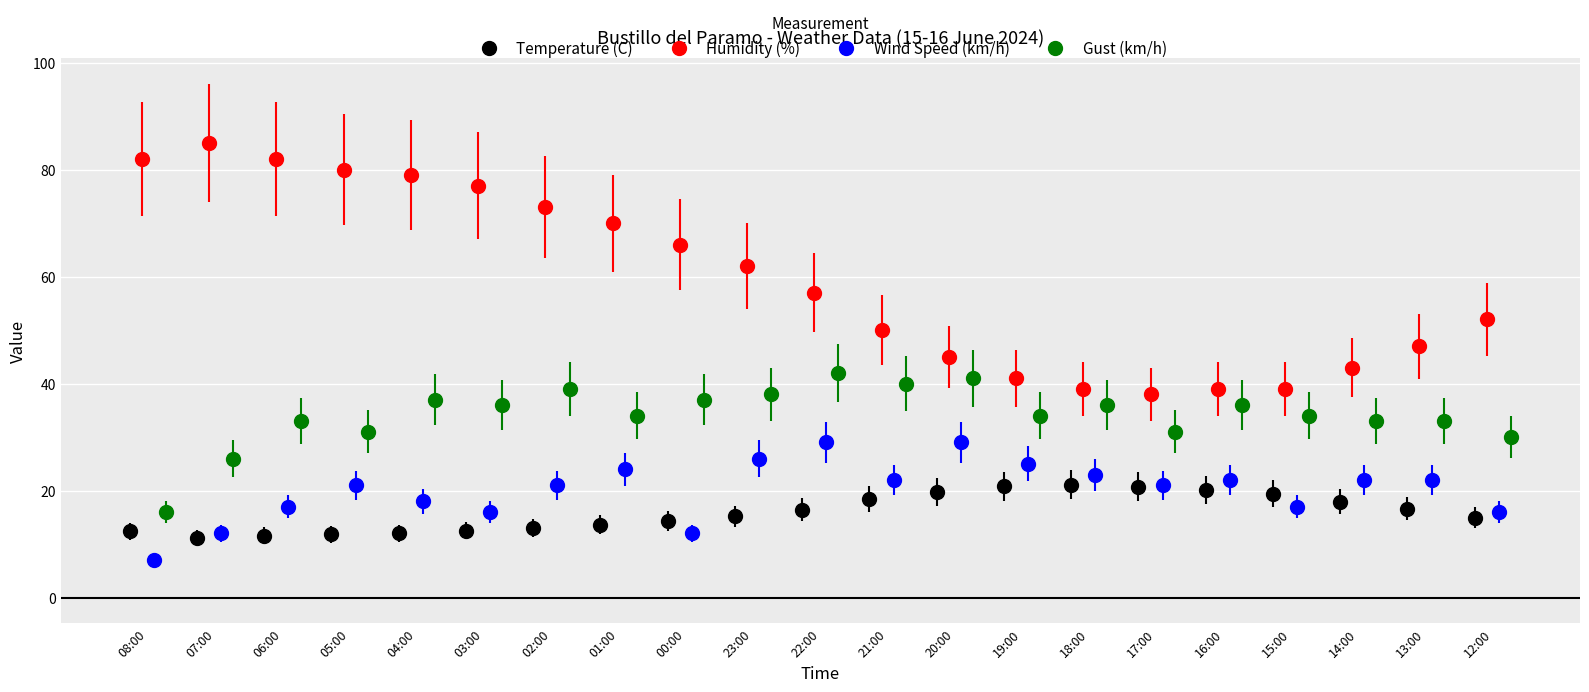

Which series has the largest range (max minus min)?

Humidity (%)